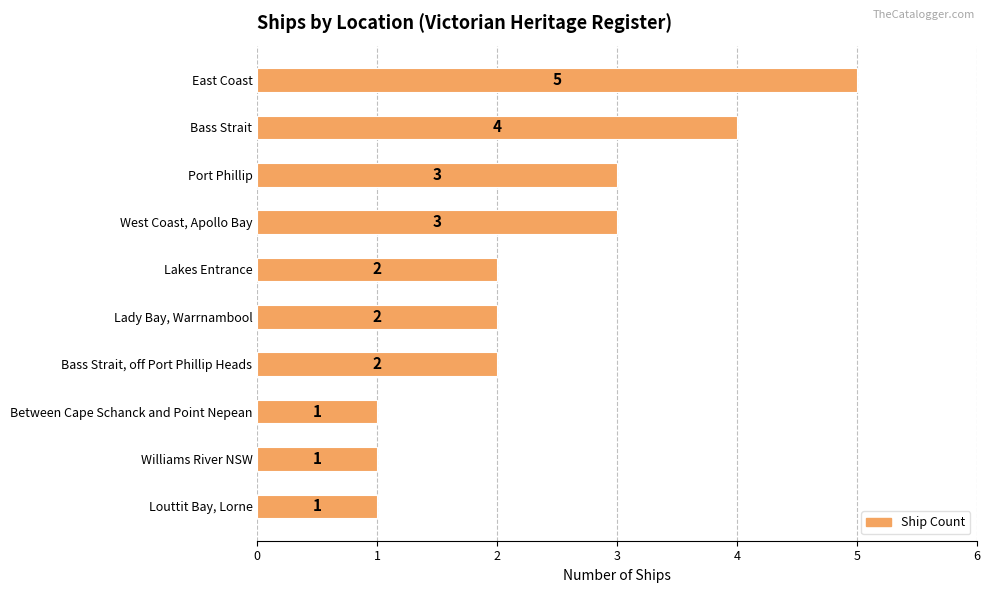

What is the average value?

2